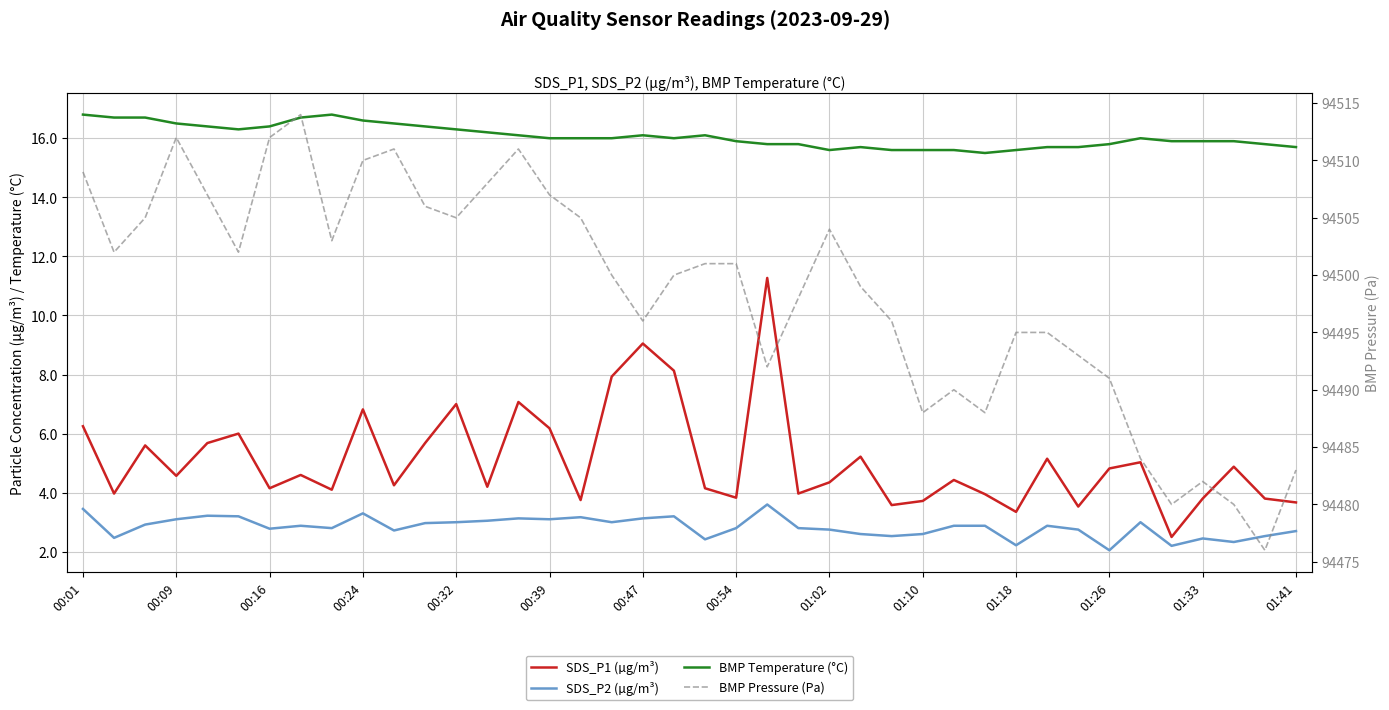

Which series has the widest spread of values?

BMP Pressure (Pa)